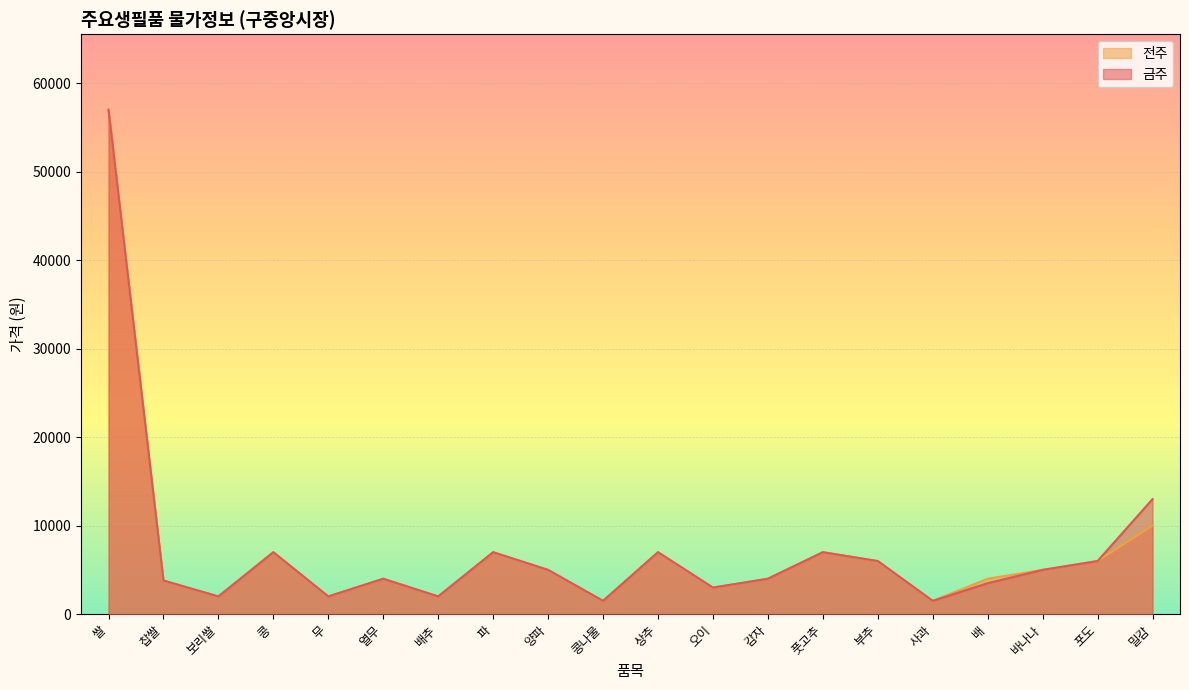

What is the value of the 금주 point at the 9th from the left?

5000